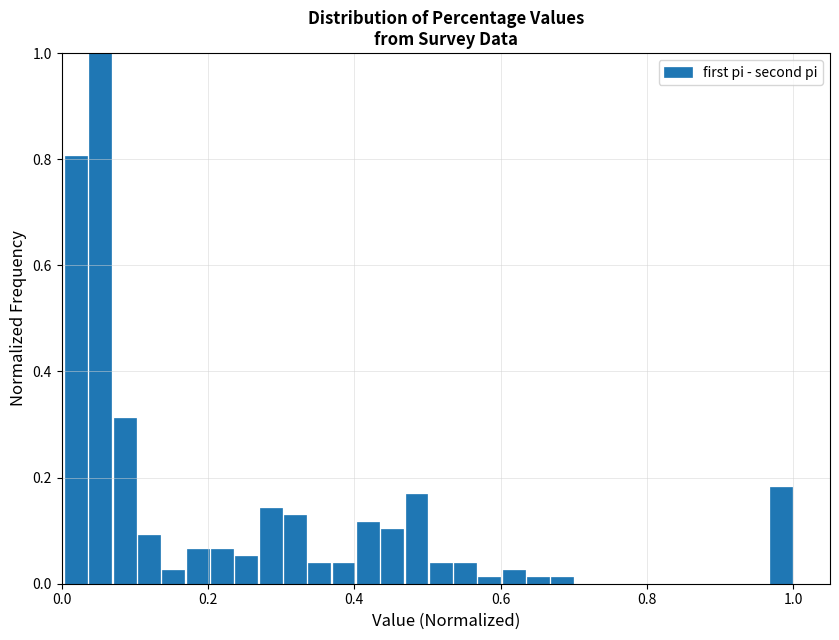

Read against the x-axis, roughly where is the centre of the tallest bar?

0.06